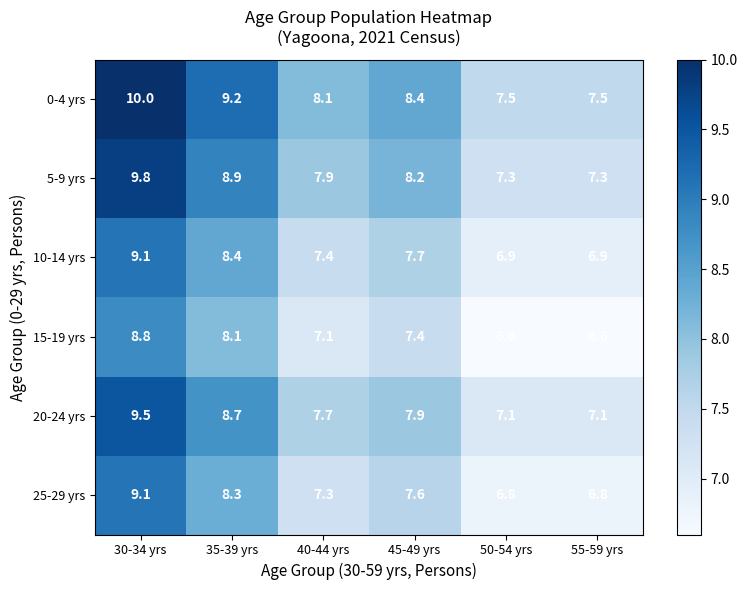

What is the difference between the second highest and minimum values in the 5-9 yrs series?

1.6